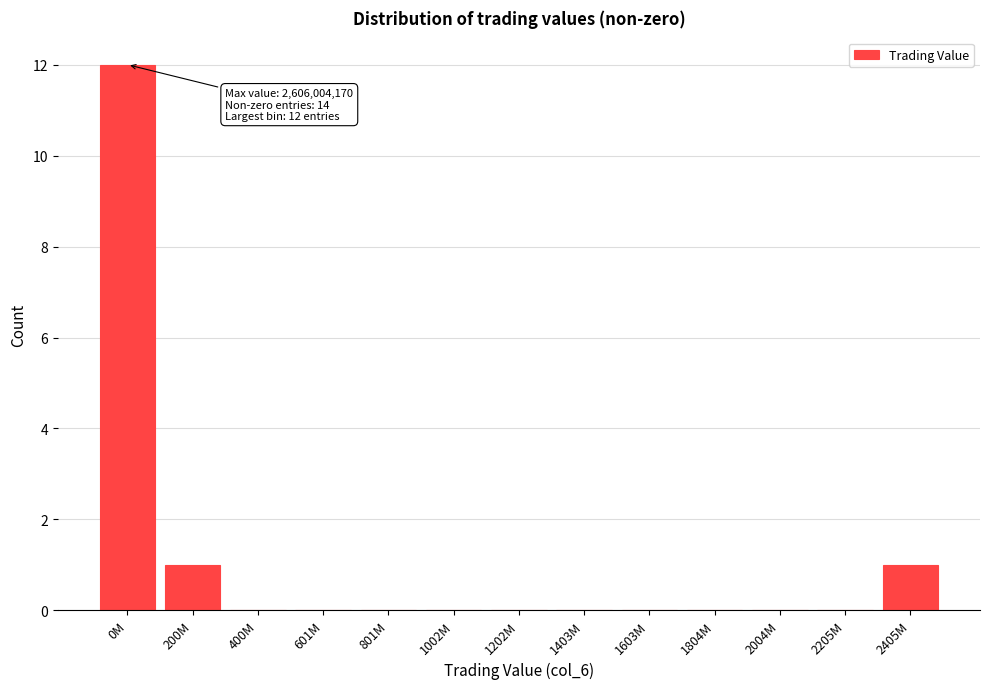

Reading right to left, list all the values displayed in this chart.

2405M=1	2205M=0	2004M=0	1804M=0	1603M=0	1403M=0	1202M=0	1002M=0	801M=0	601M=0	400M=0	200M=1	0M=12